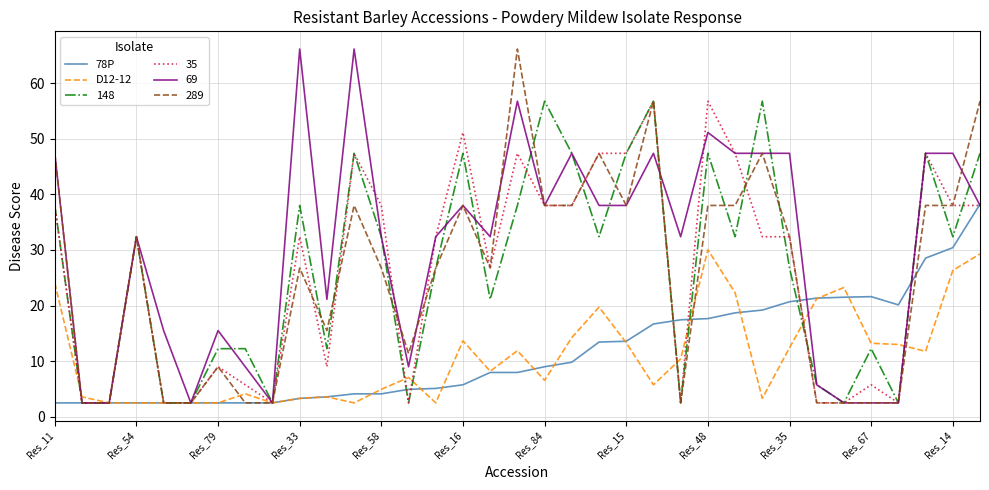

What is the maximum value for 35?

56.8